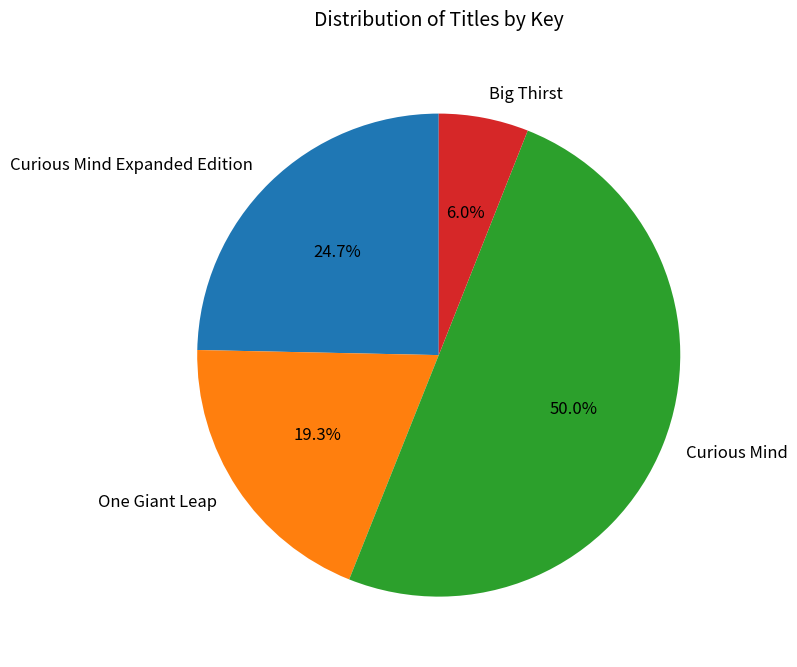

Which category has the smallest portion of the pie?

Big Thirst